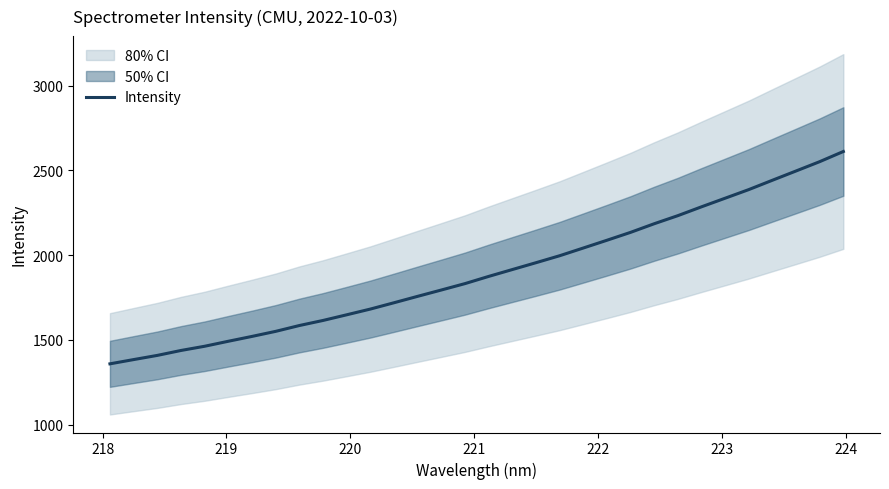

What is the minimum value for Intensity?

1358.3